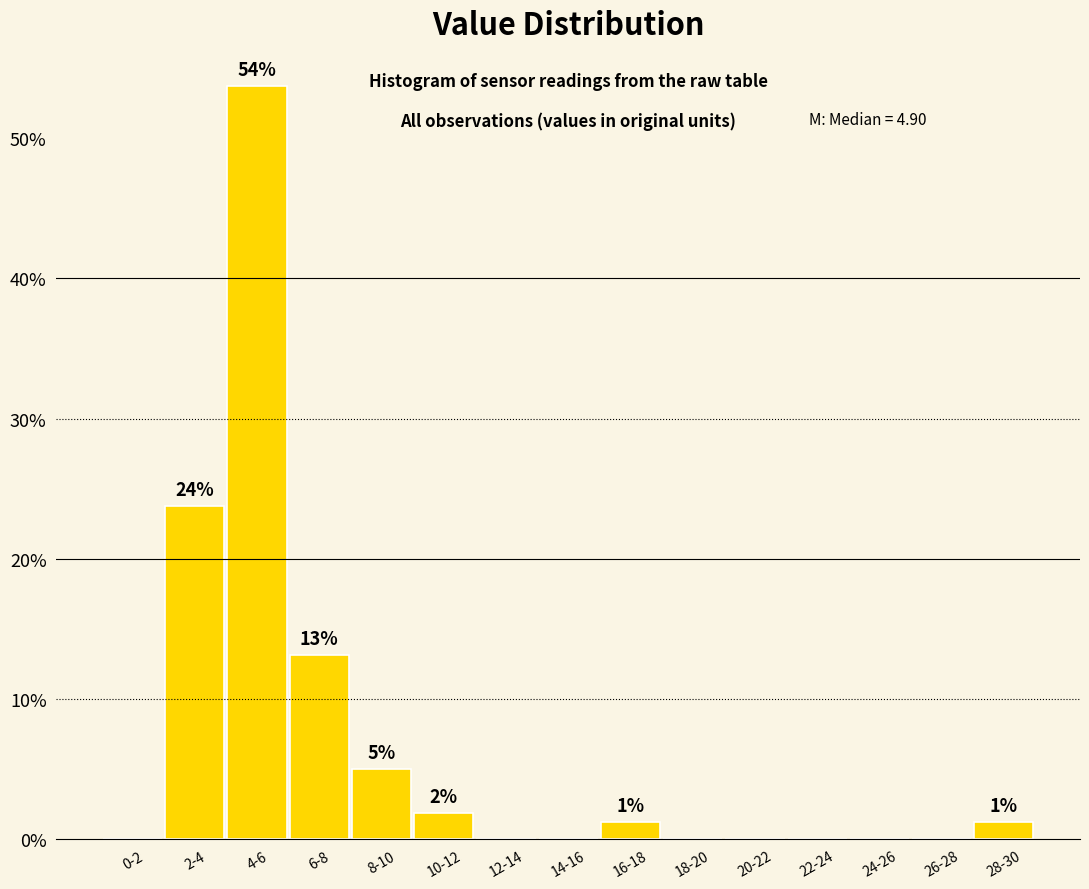

True or false: the data shows -37.3 at 22-24.

False